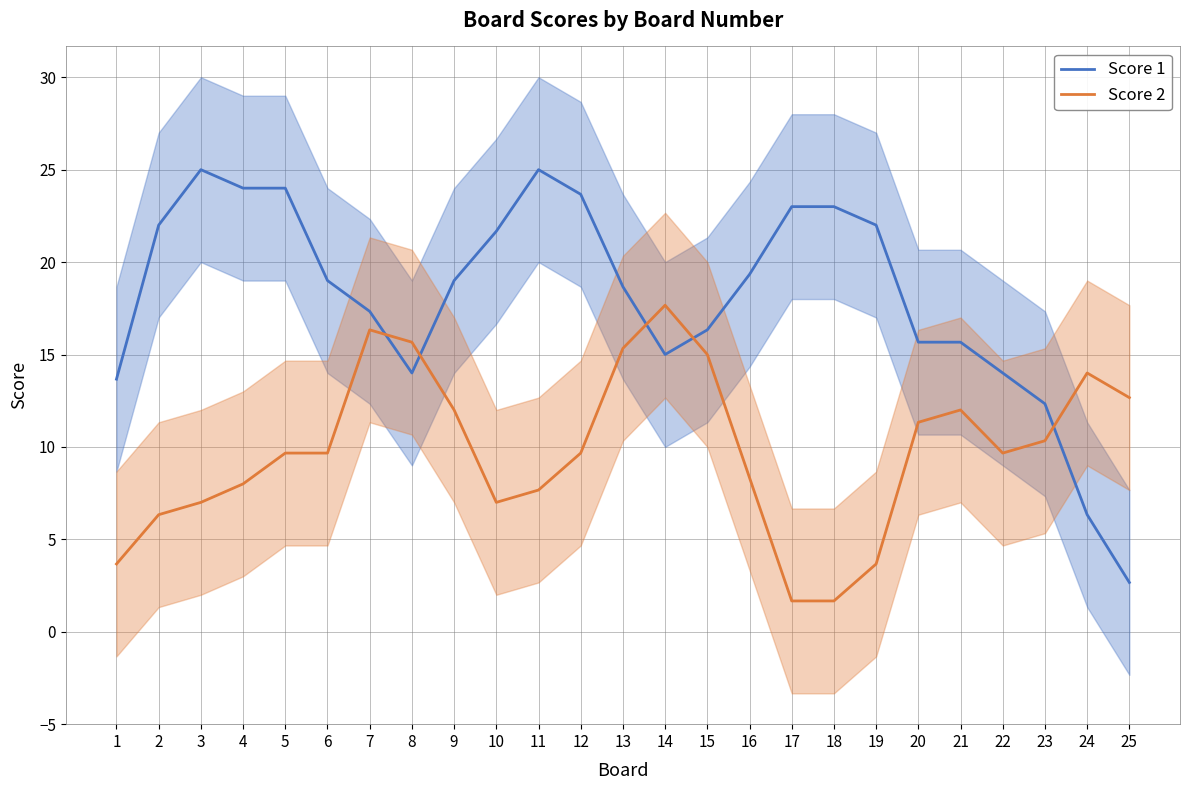

What is the lowest value of the Score 2 series?

1.7